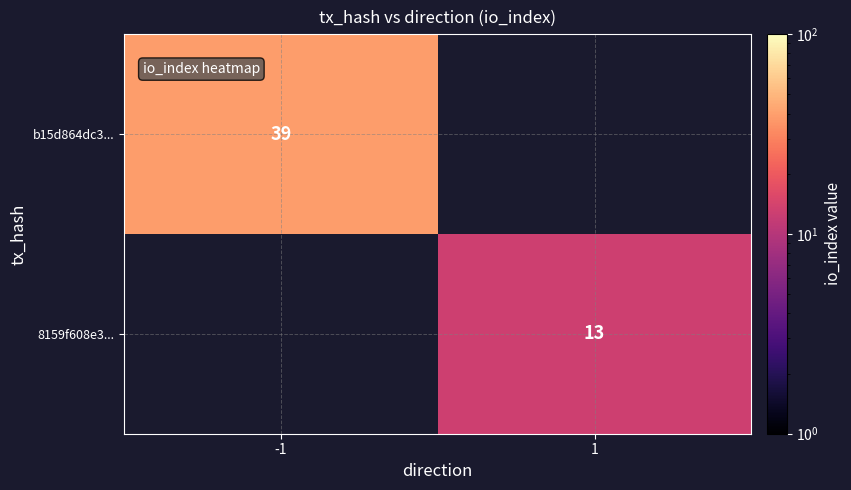

The value of b15d864dc3... at -1 is 55. True or false?

False